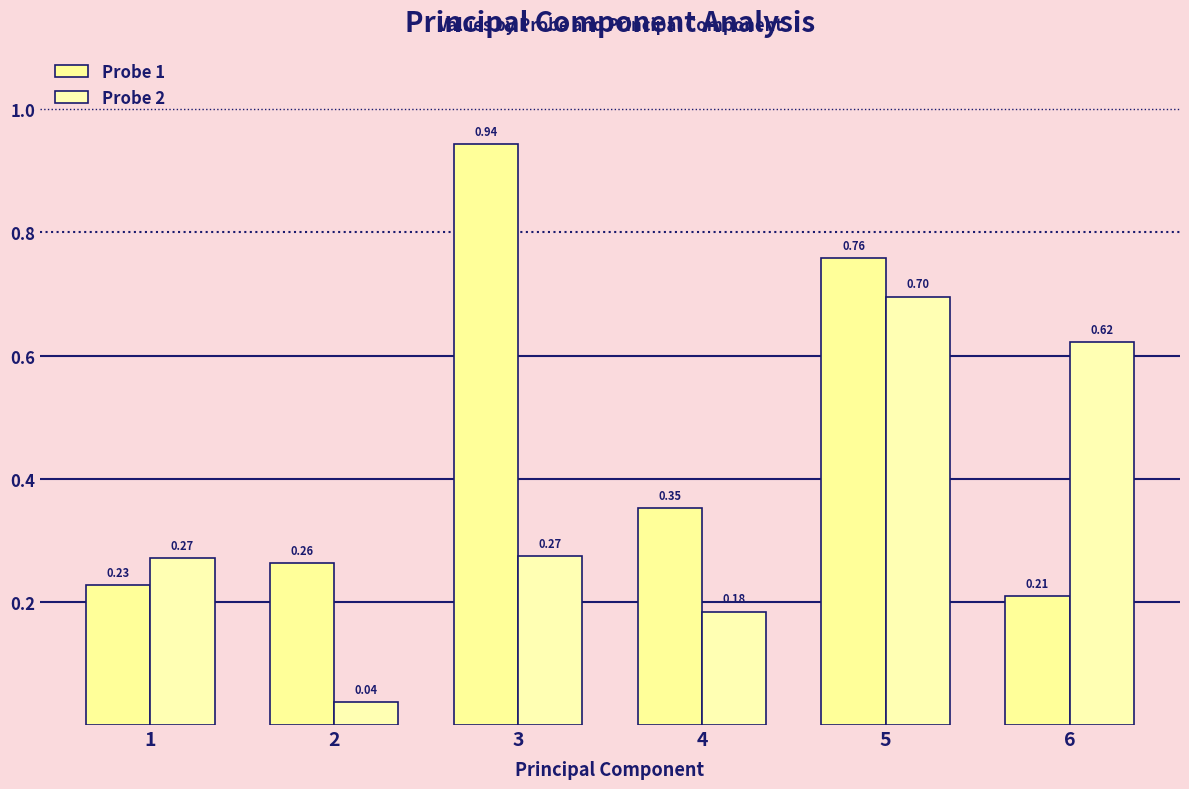

At 3, list the series in order from largest to smallest.

Probe 1, Probe 2